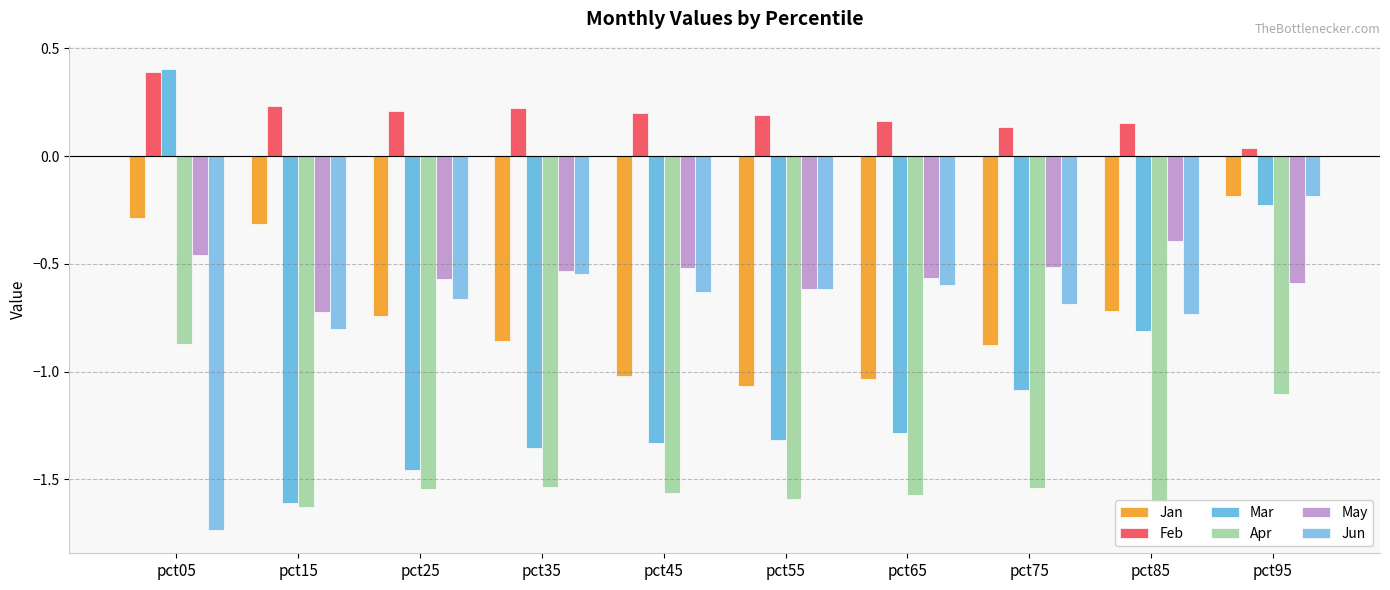

Are the bars grouped side by side (vs. stacked)?

Yes